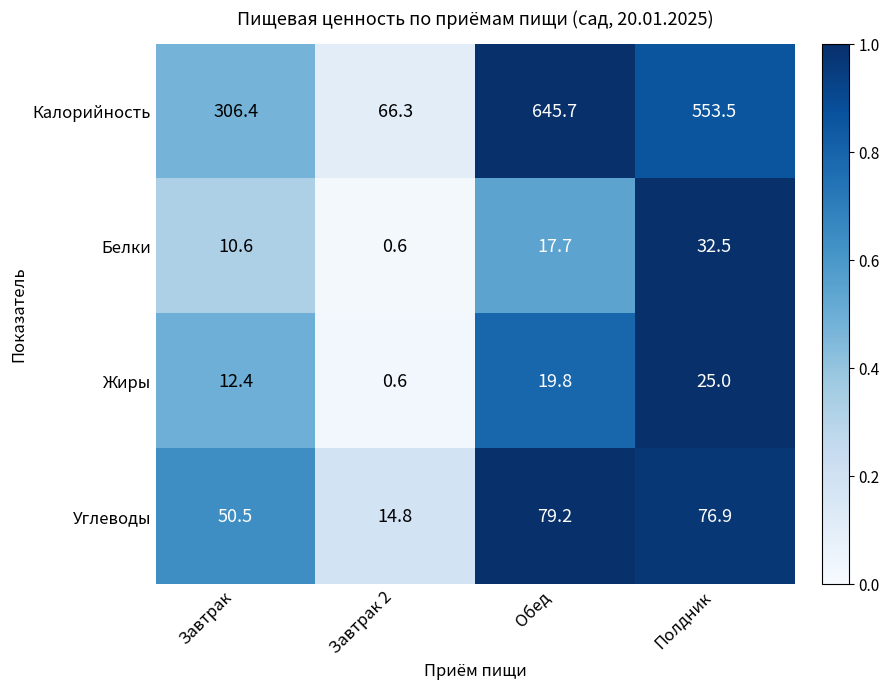

What is the maximum value shown in the chart?

645.7